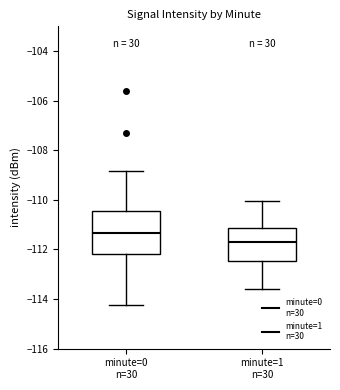

Reading left to right, read every box against the y-axis: the position of its median line, the range the box covers, and the ends of its whiskers. The values are not printed on the chart, so give them approximately, as read against the axis.

minute=0 n=30: median -111.4, box -112.2 to -110.4, whiskers -114.2 to -108.8
minute=1 n=30: median -111.6, box -112.4 to -111.2, whiskers -113.6 to -110.0